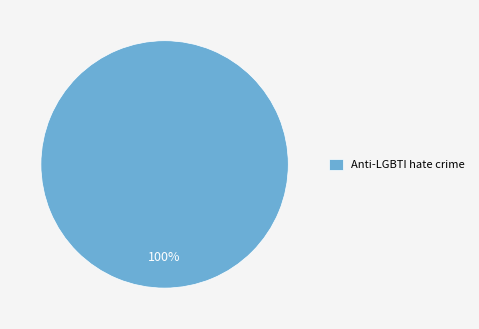

Does Anti-LGBTI hate crime represent more than half of the total?

Yes